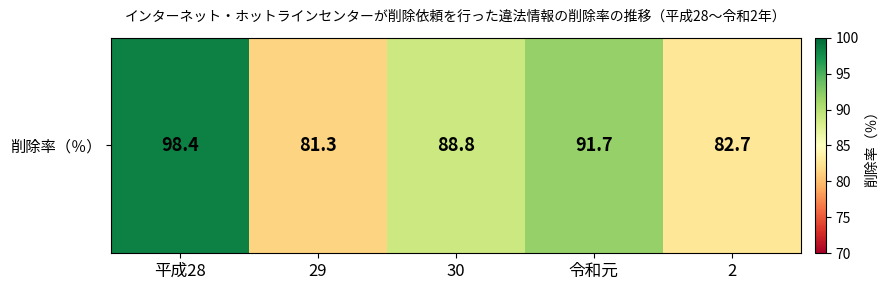

Reading right to left, what are all the values shown in this chart?

82.7	91.7	88.8	81.3	98.4